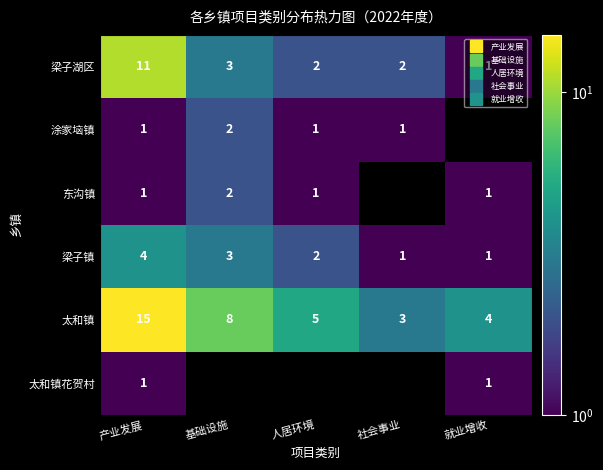

What is the average value of the 太和镇 series?

7